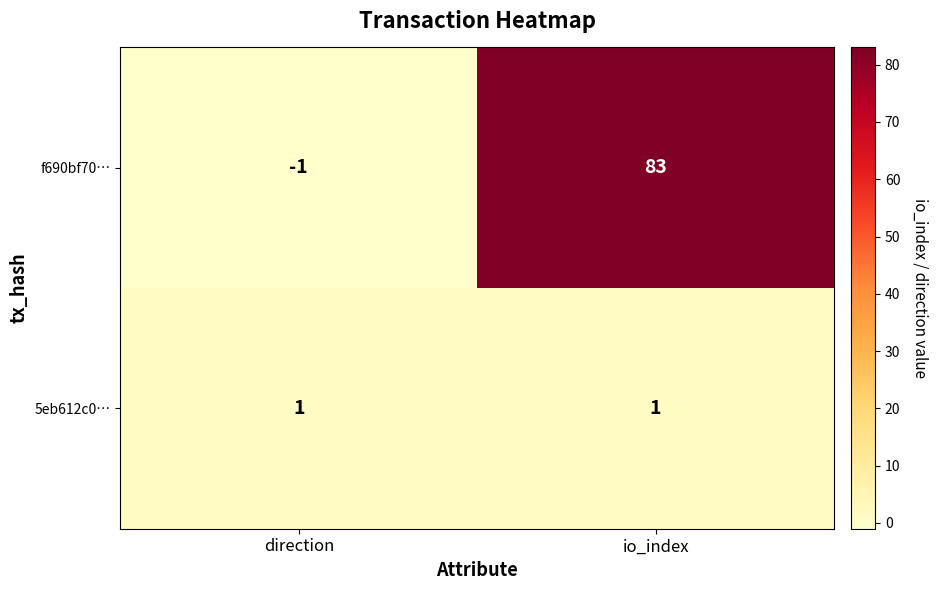

At which category is the sum across all series the highest?

io_index